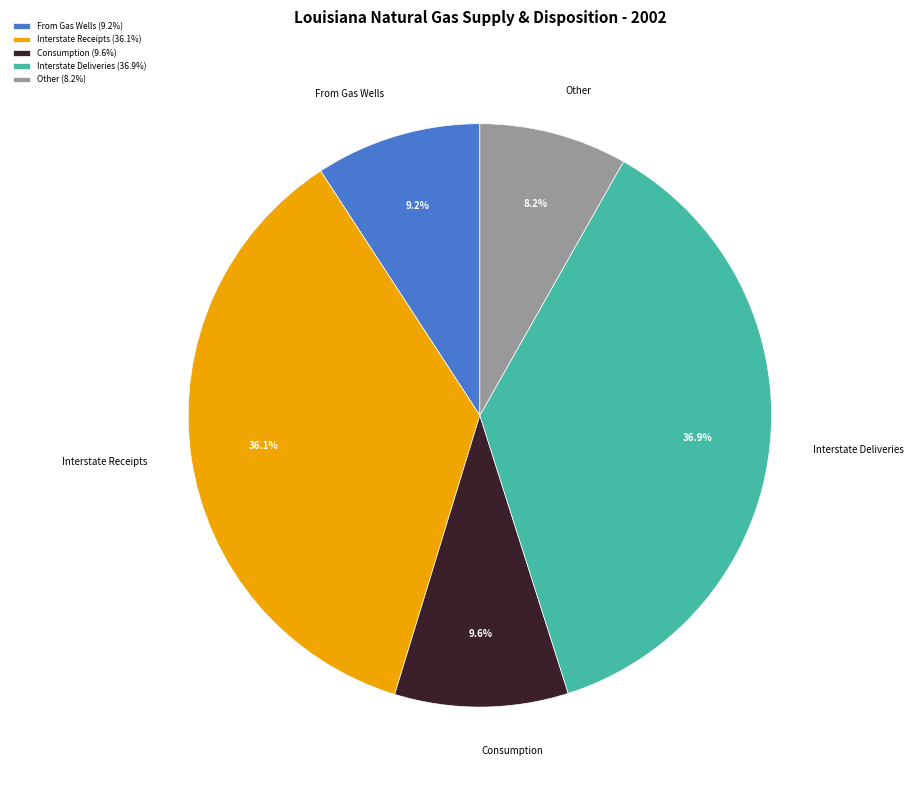

Does Other represent more than half of the total?

No